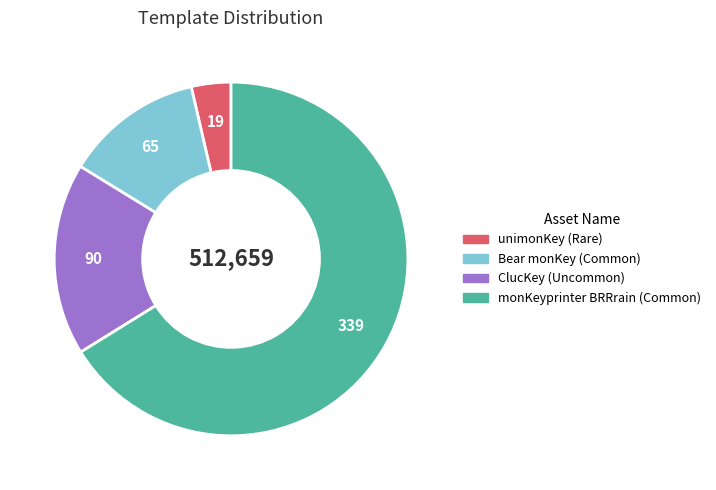

Does any single category account for the majority?

Yes